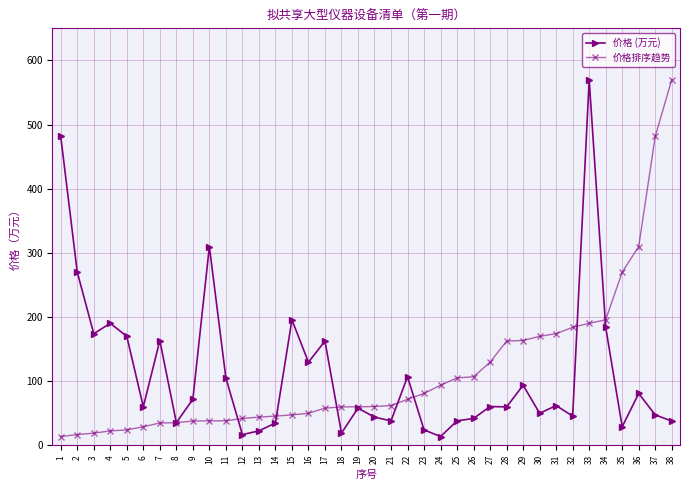

The 价格排序趋势 series shows 37.6 at 22. True or false?

False